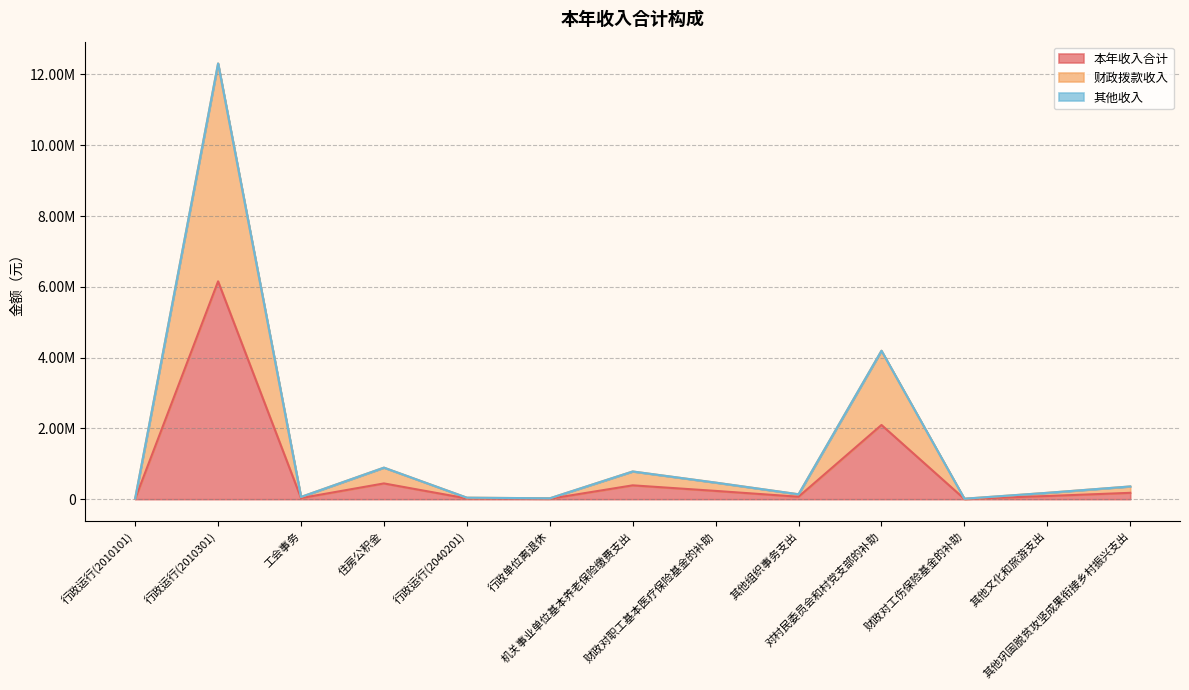

The 财政拨款收入 series shows 180000.0 at 其他文化和旅游支出. True or false?

True